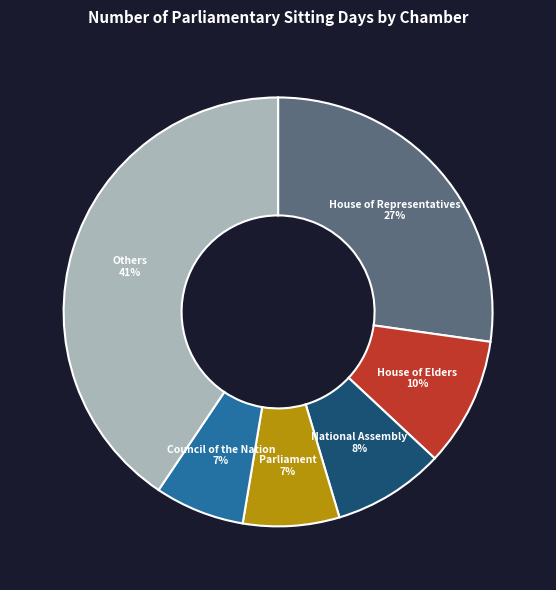

How many segments does this pie chart have?

6